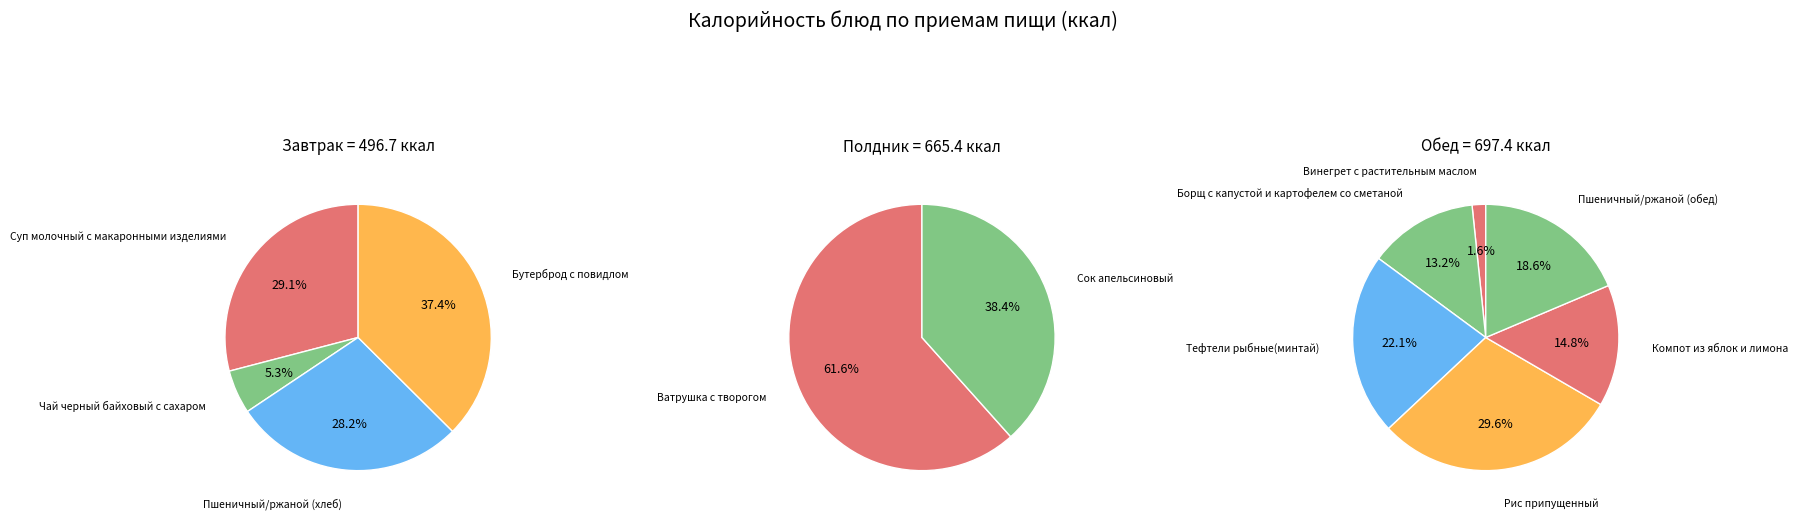

What is the largest slice in the pie chart?

Бутерброд с повидлом